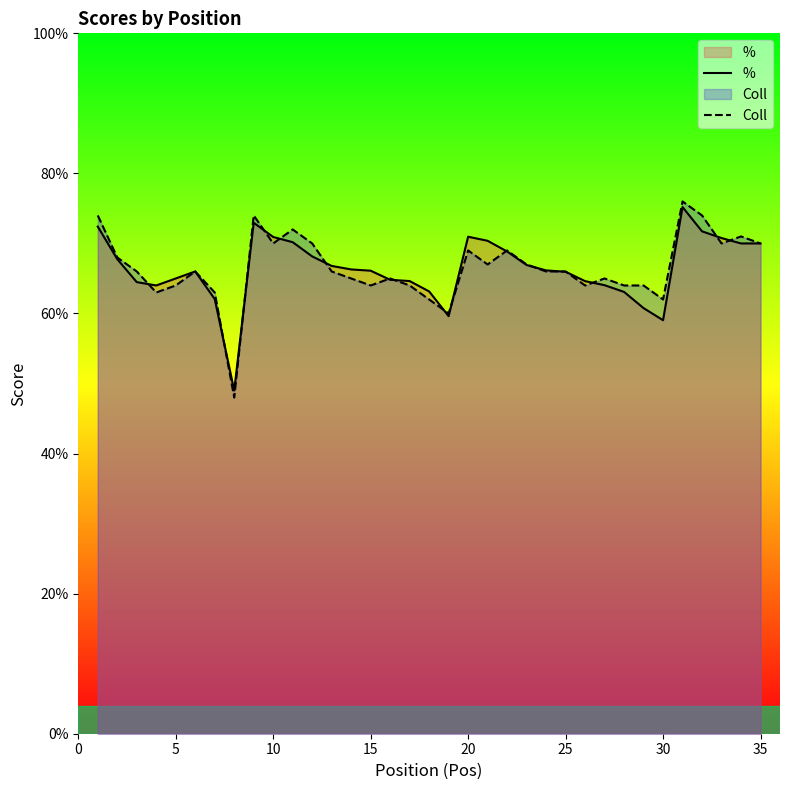

How many times do % and Coll cross each other?

17